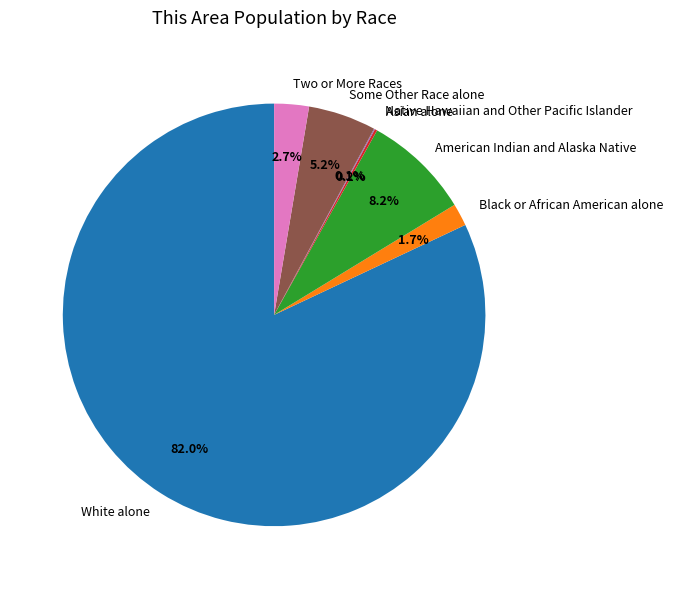

Which has a higher value, Some Other Race alone or White alone?

White alone